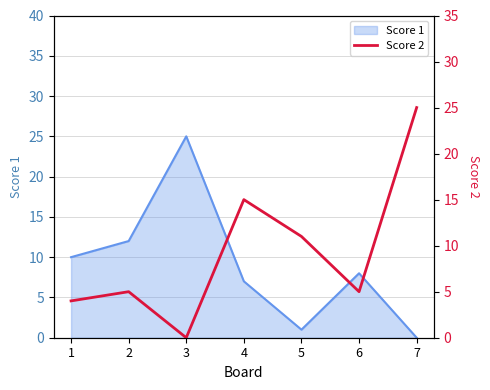

Rank the categories by Score 1 value from highest to lowest.

3, 2, 1, 6, 4, 5, 7